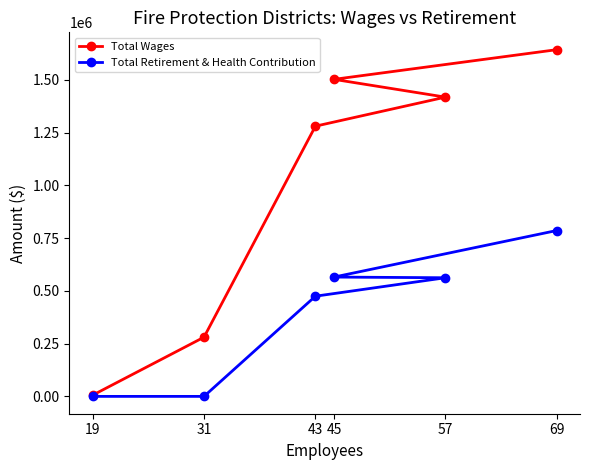

True or false: Total Retirement & Health Contribution and Total Wages intersect in this chart.

False